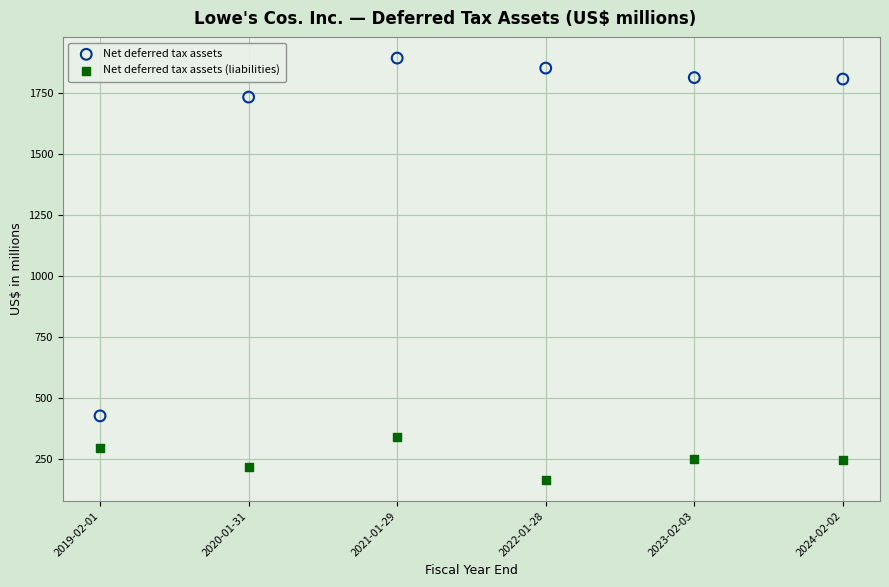

Across all data points, what is the range of X values (max minus min)?

5